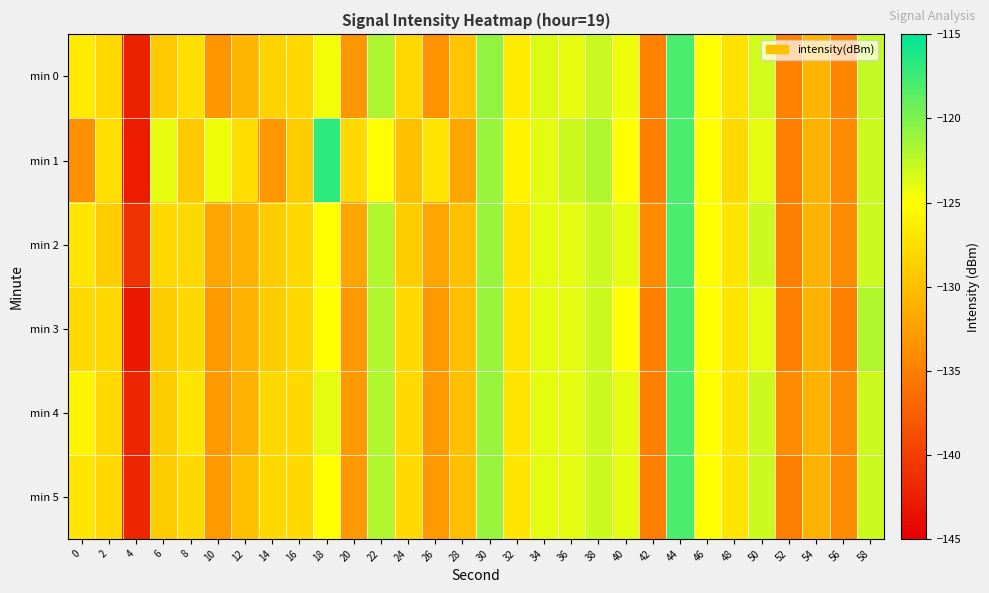

At which category does the chart reach its peak across all series?

18